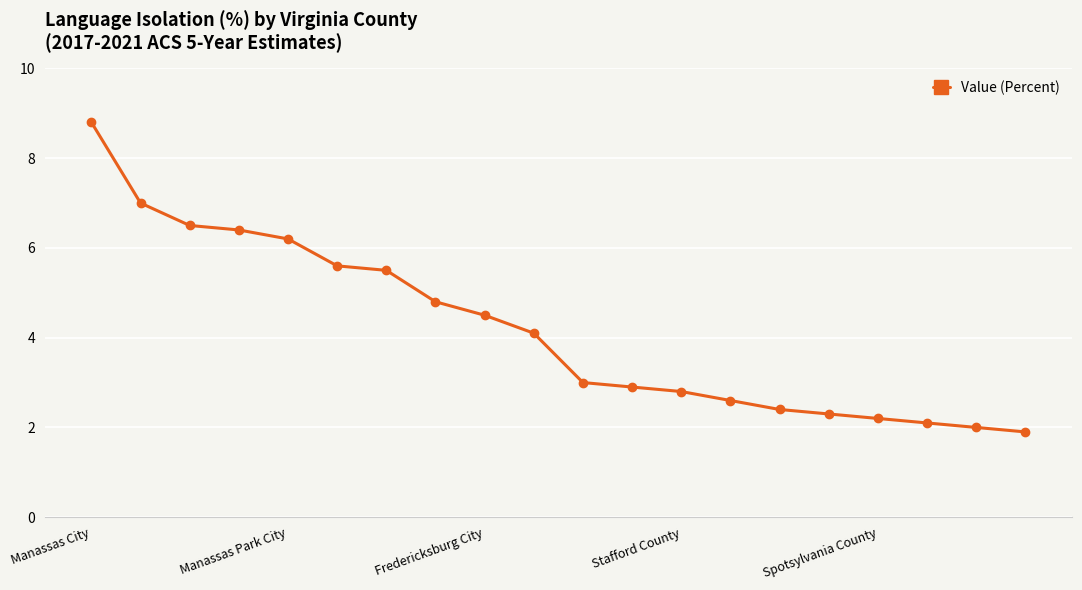

What is the difference between the maximum and second lowest values?

6.8